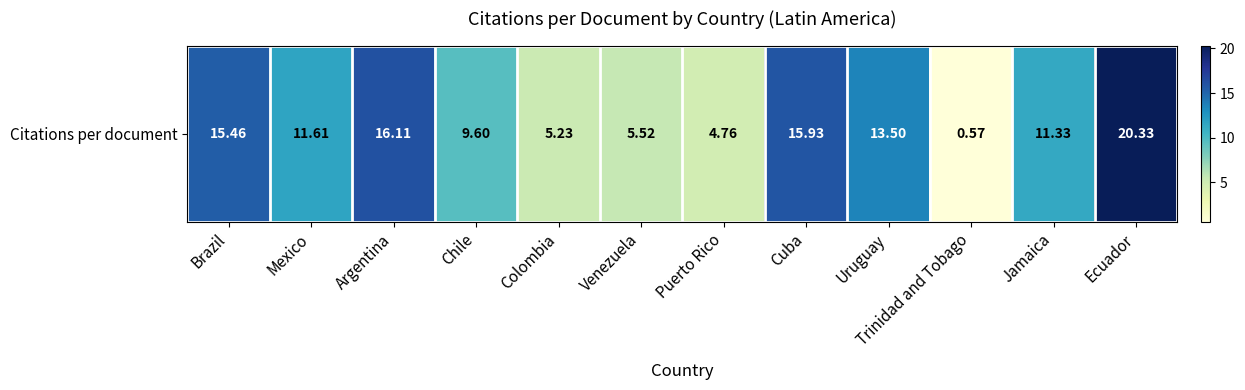

Read the value at Colombia.

5.2